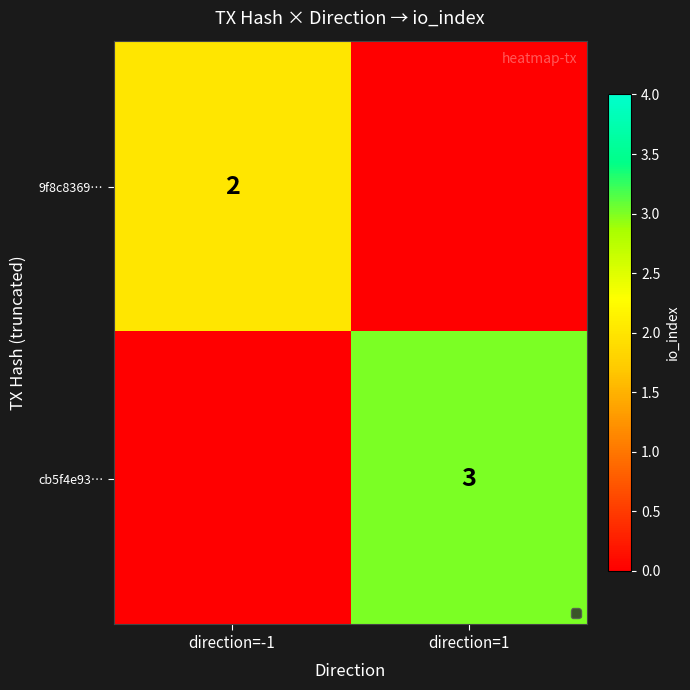

What is the difference between the highest and lowest values at direction=1?

3